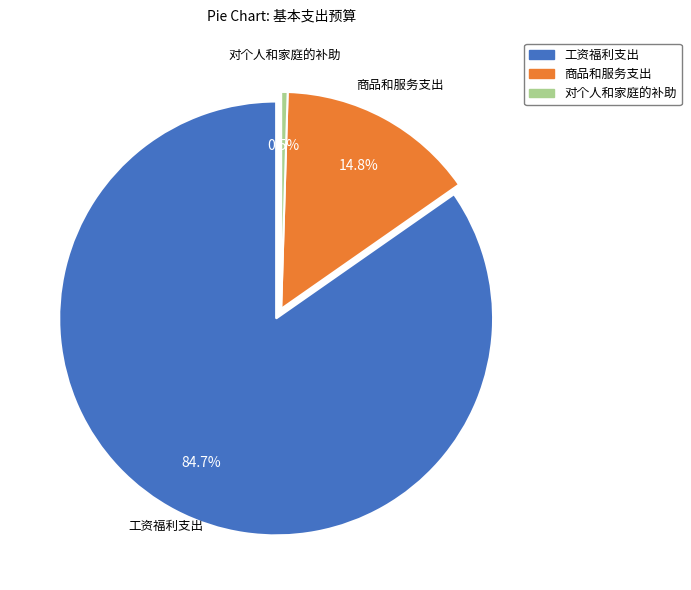

What is the largest slice in the pie chart?

工资福利支出